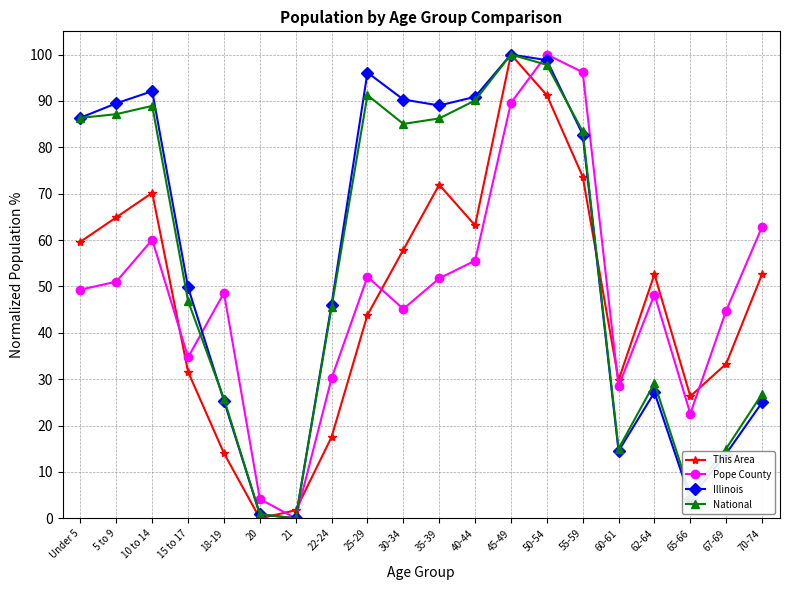

What is the value of the This Area point at the 19th from the left?

33.3